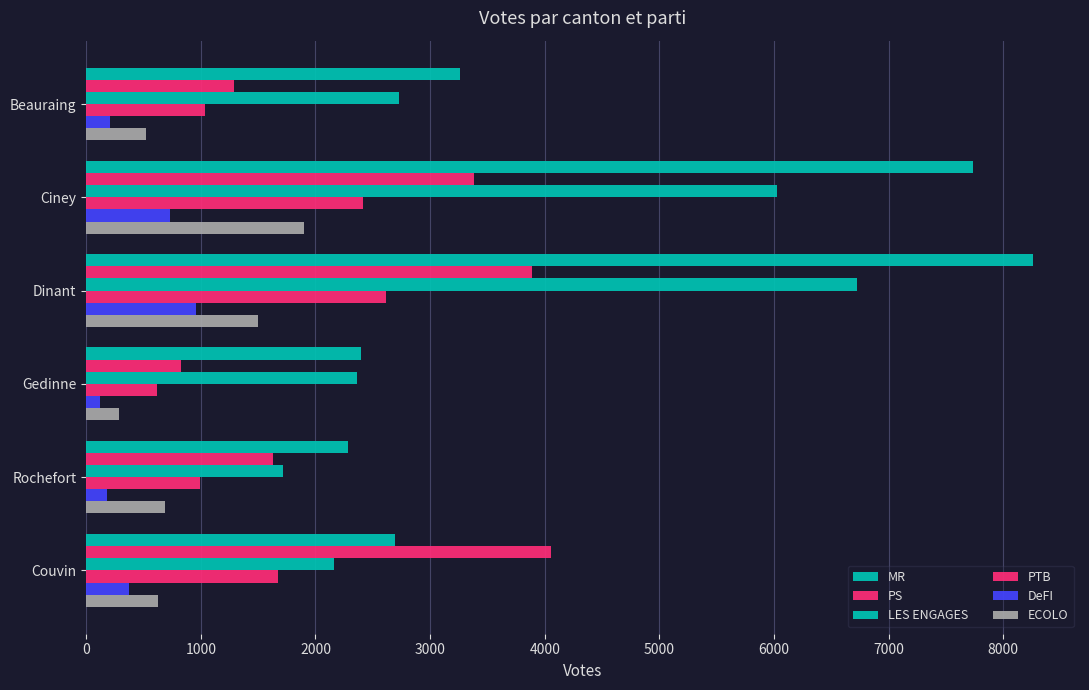

What is the maximum value for DeFI?

961